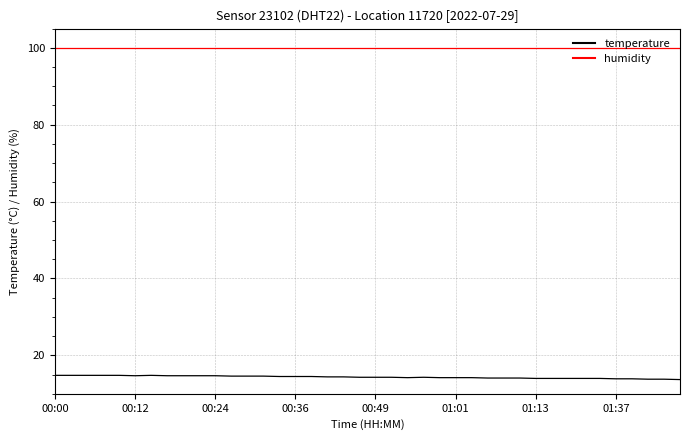

True or false: temperature and humidity cross at least once.

False